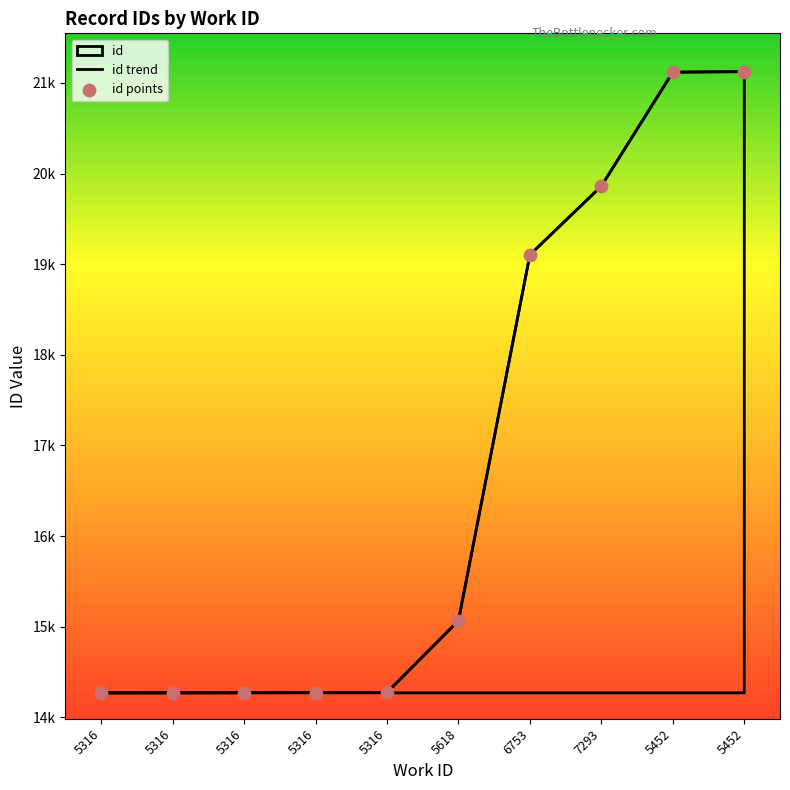

Which series reaches the maximum Y coordinate?

id trend